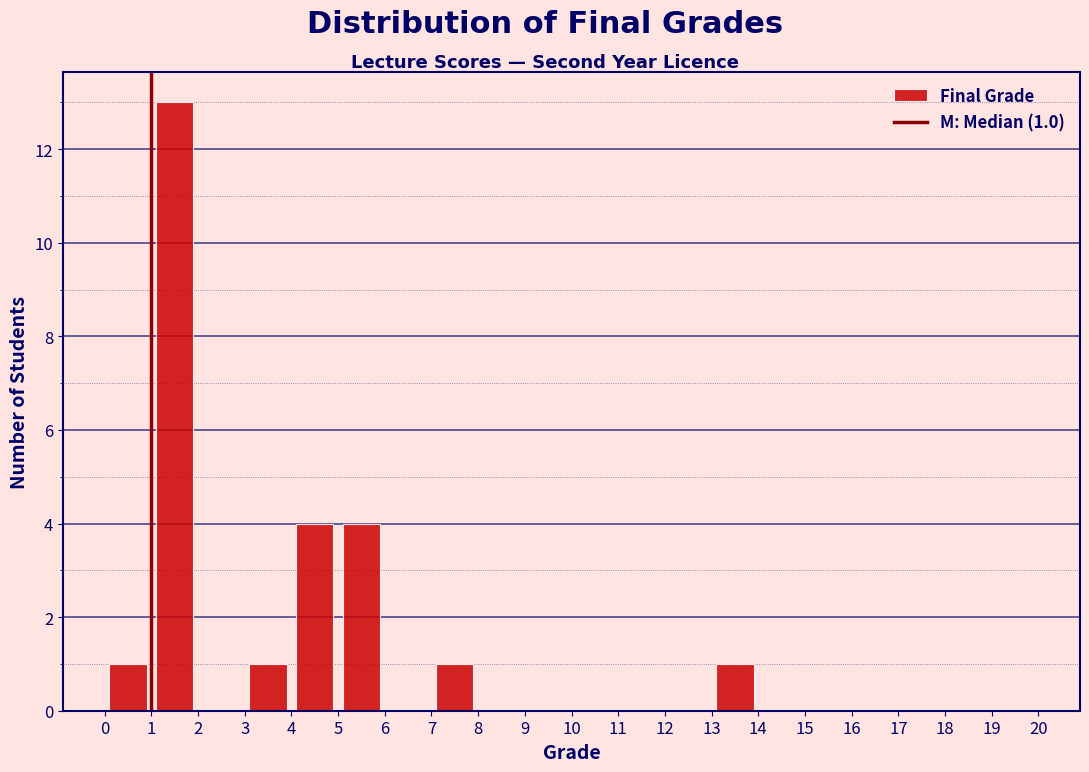

Which range on the x-axis has the tallest bar?

1 to 2